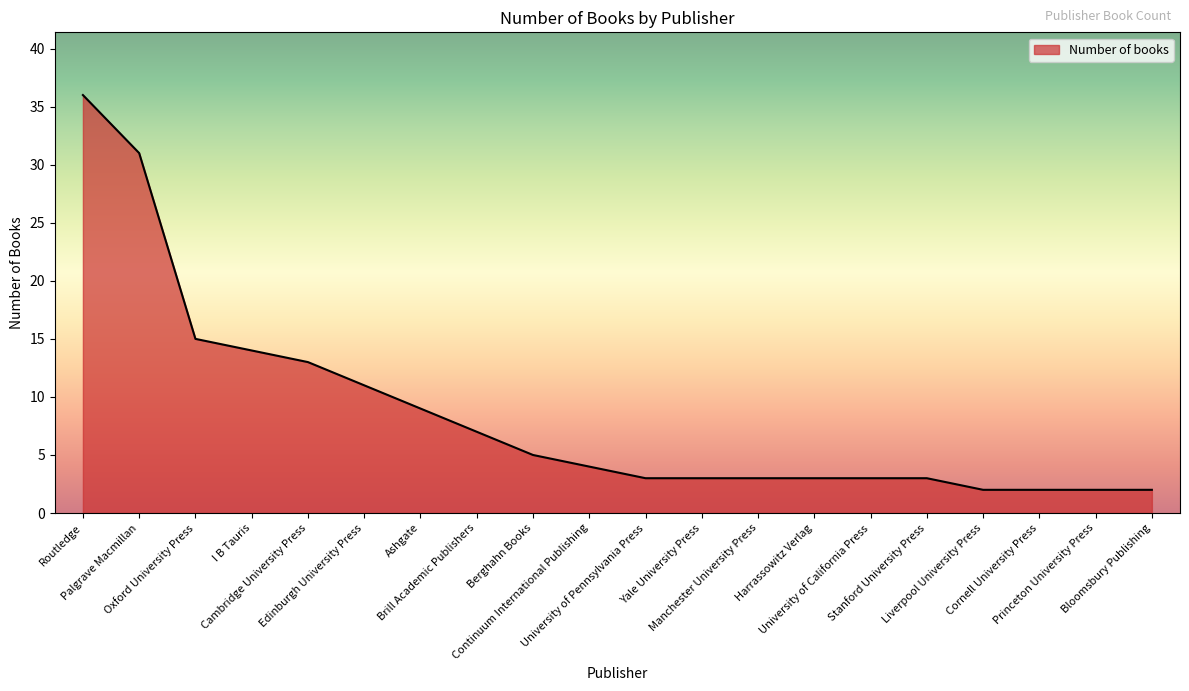

What is the approximate value at Brill Academic Publishers?

7